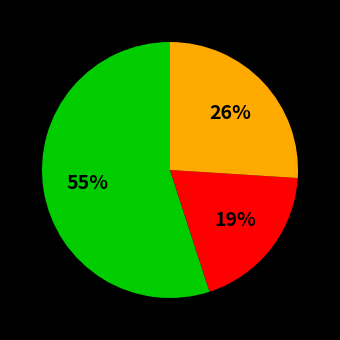

How many slices are in this pie chart?

3